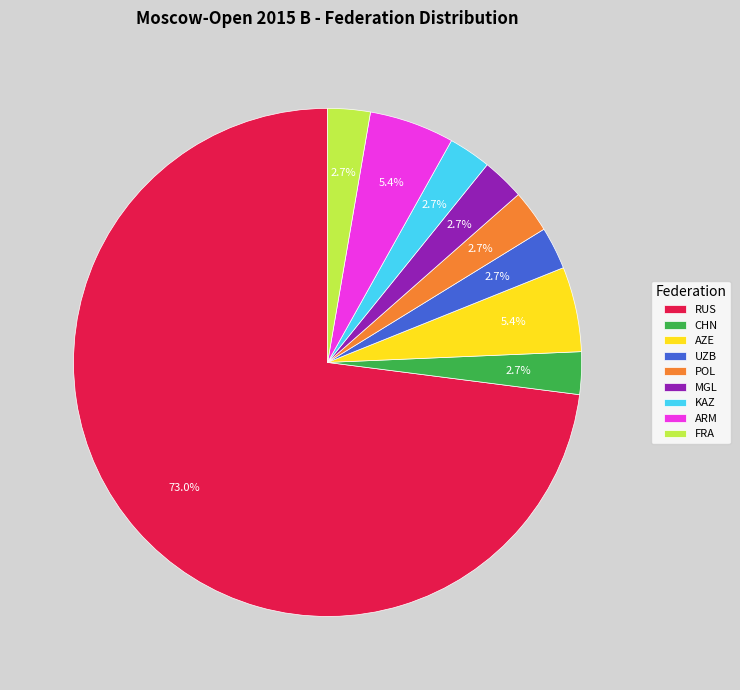

Count the number of slices in the pie.

9